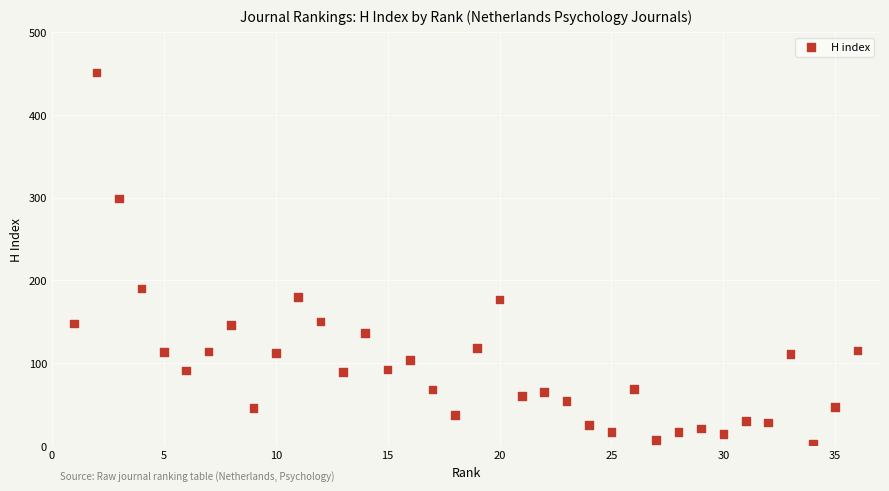

What Y value in the scatter plot is closest to 226?

190